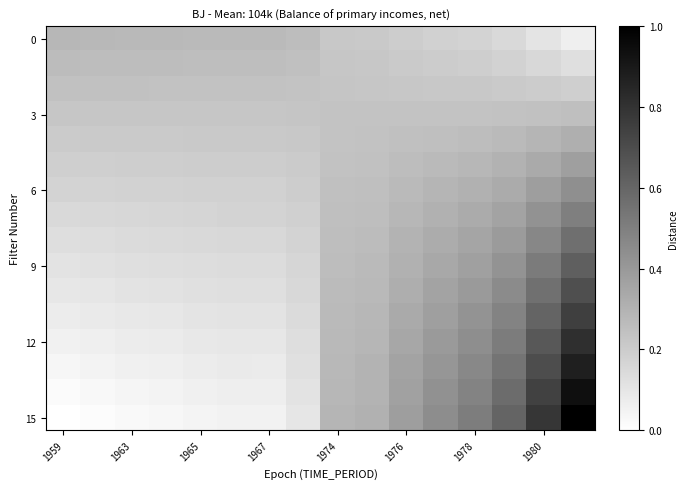

Which series has the widest spread of values?

15